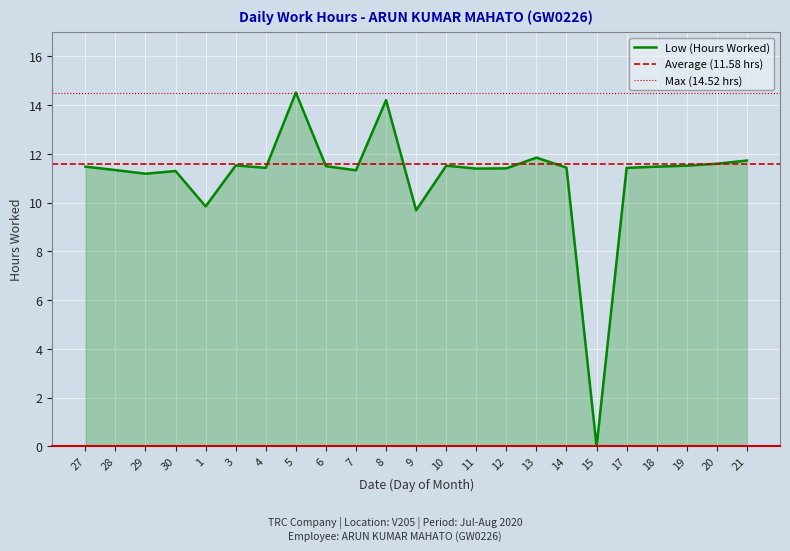

What is the greatest value displayed?

14.5